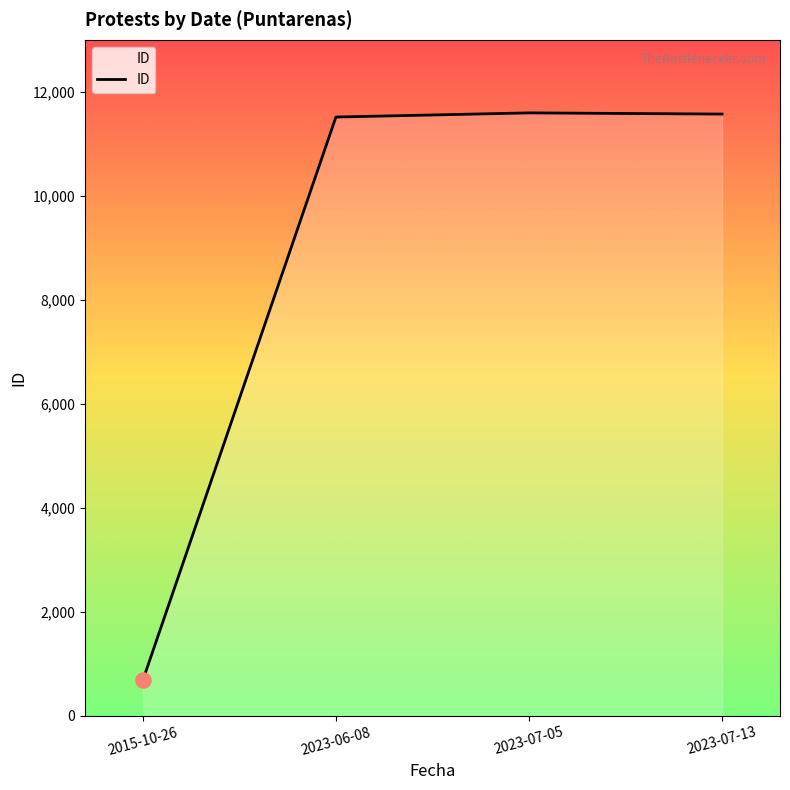

What is the change in value from 2015-10-26 to 2023-06-08?

+10835